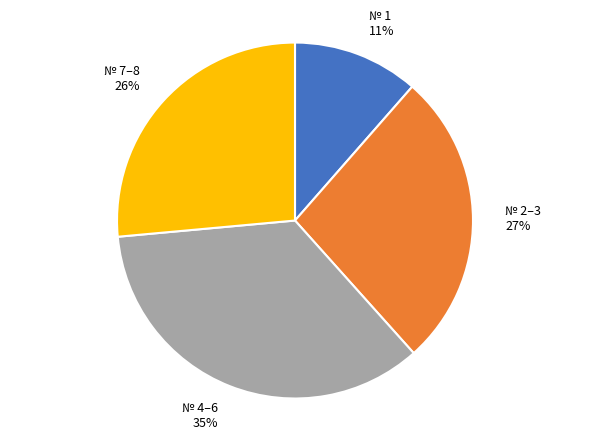

Does any single category account for the majority?

No